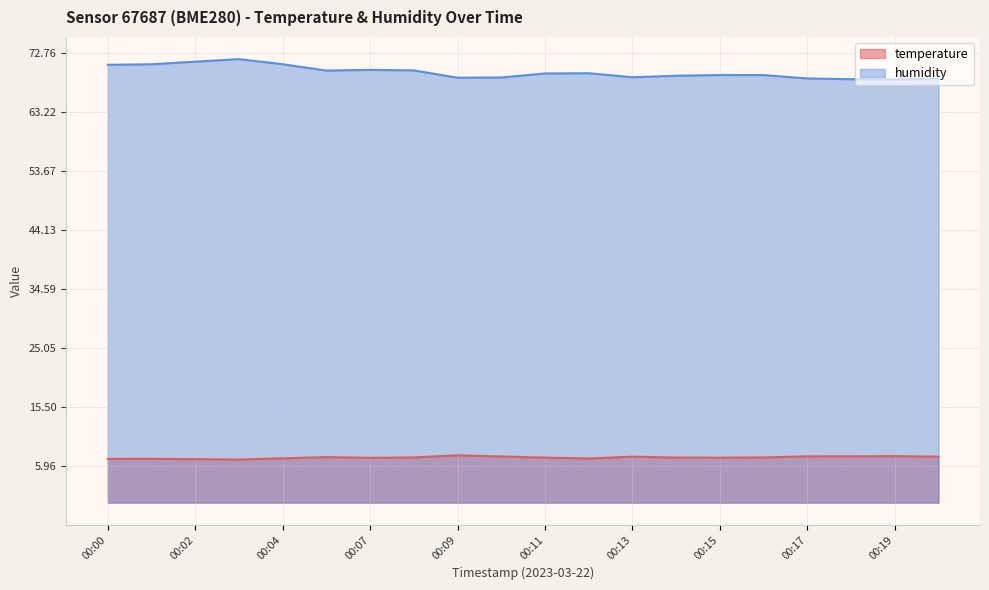

How many values in the temperature series exceed 7?

19